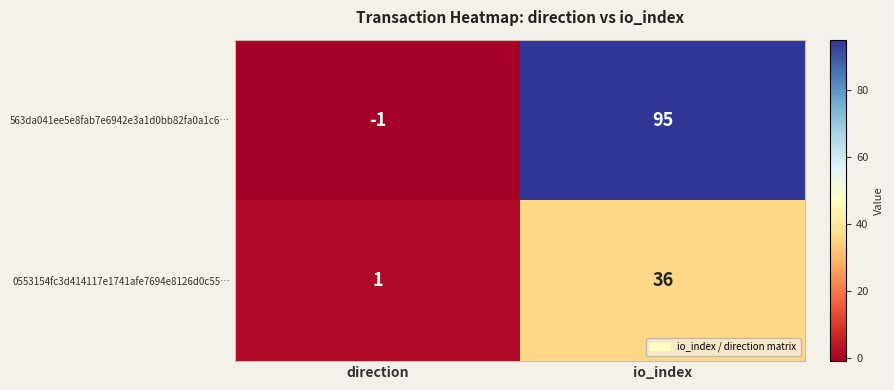

How many negative values does the 563da041ee5e8fab7e6942e3a1d0bb82fa0a1c6… series have?

1